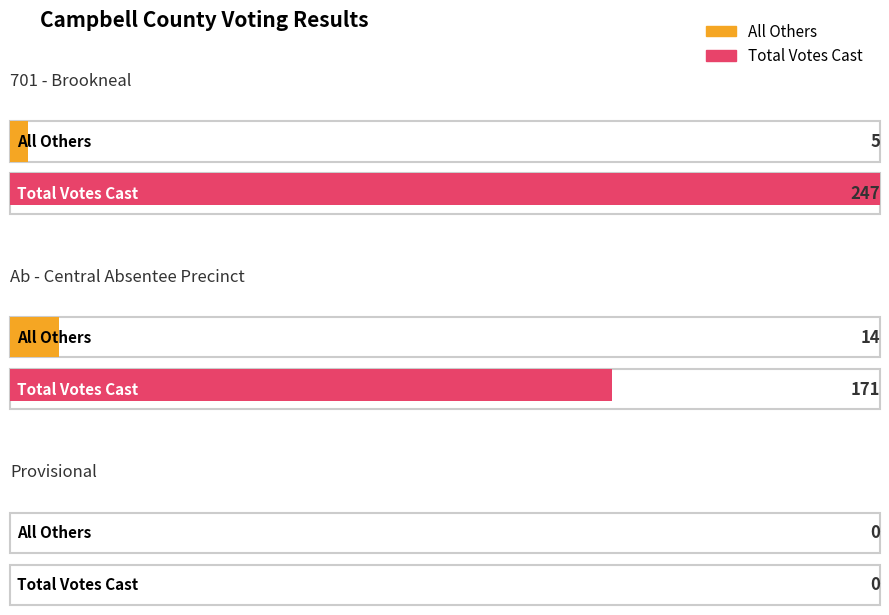

Reading left to right, extract all data points from this chart.

All Others: 5	14	0
Total Votes Cast: 247	171	0